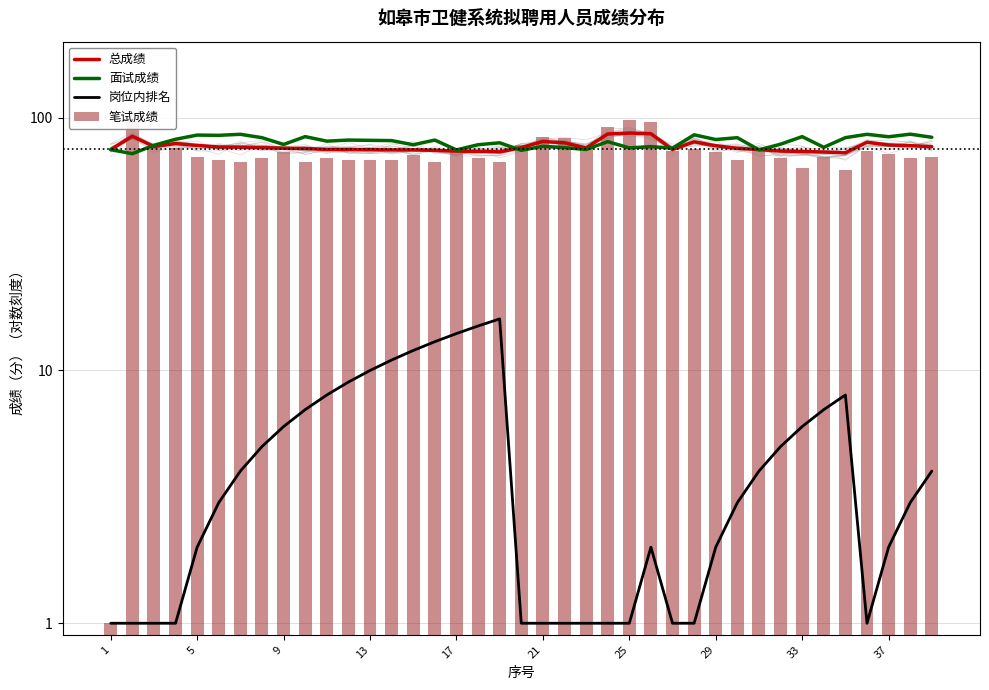

The 总成绩 series shows 36.7 at 5. True or false?

False